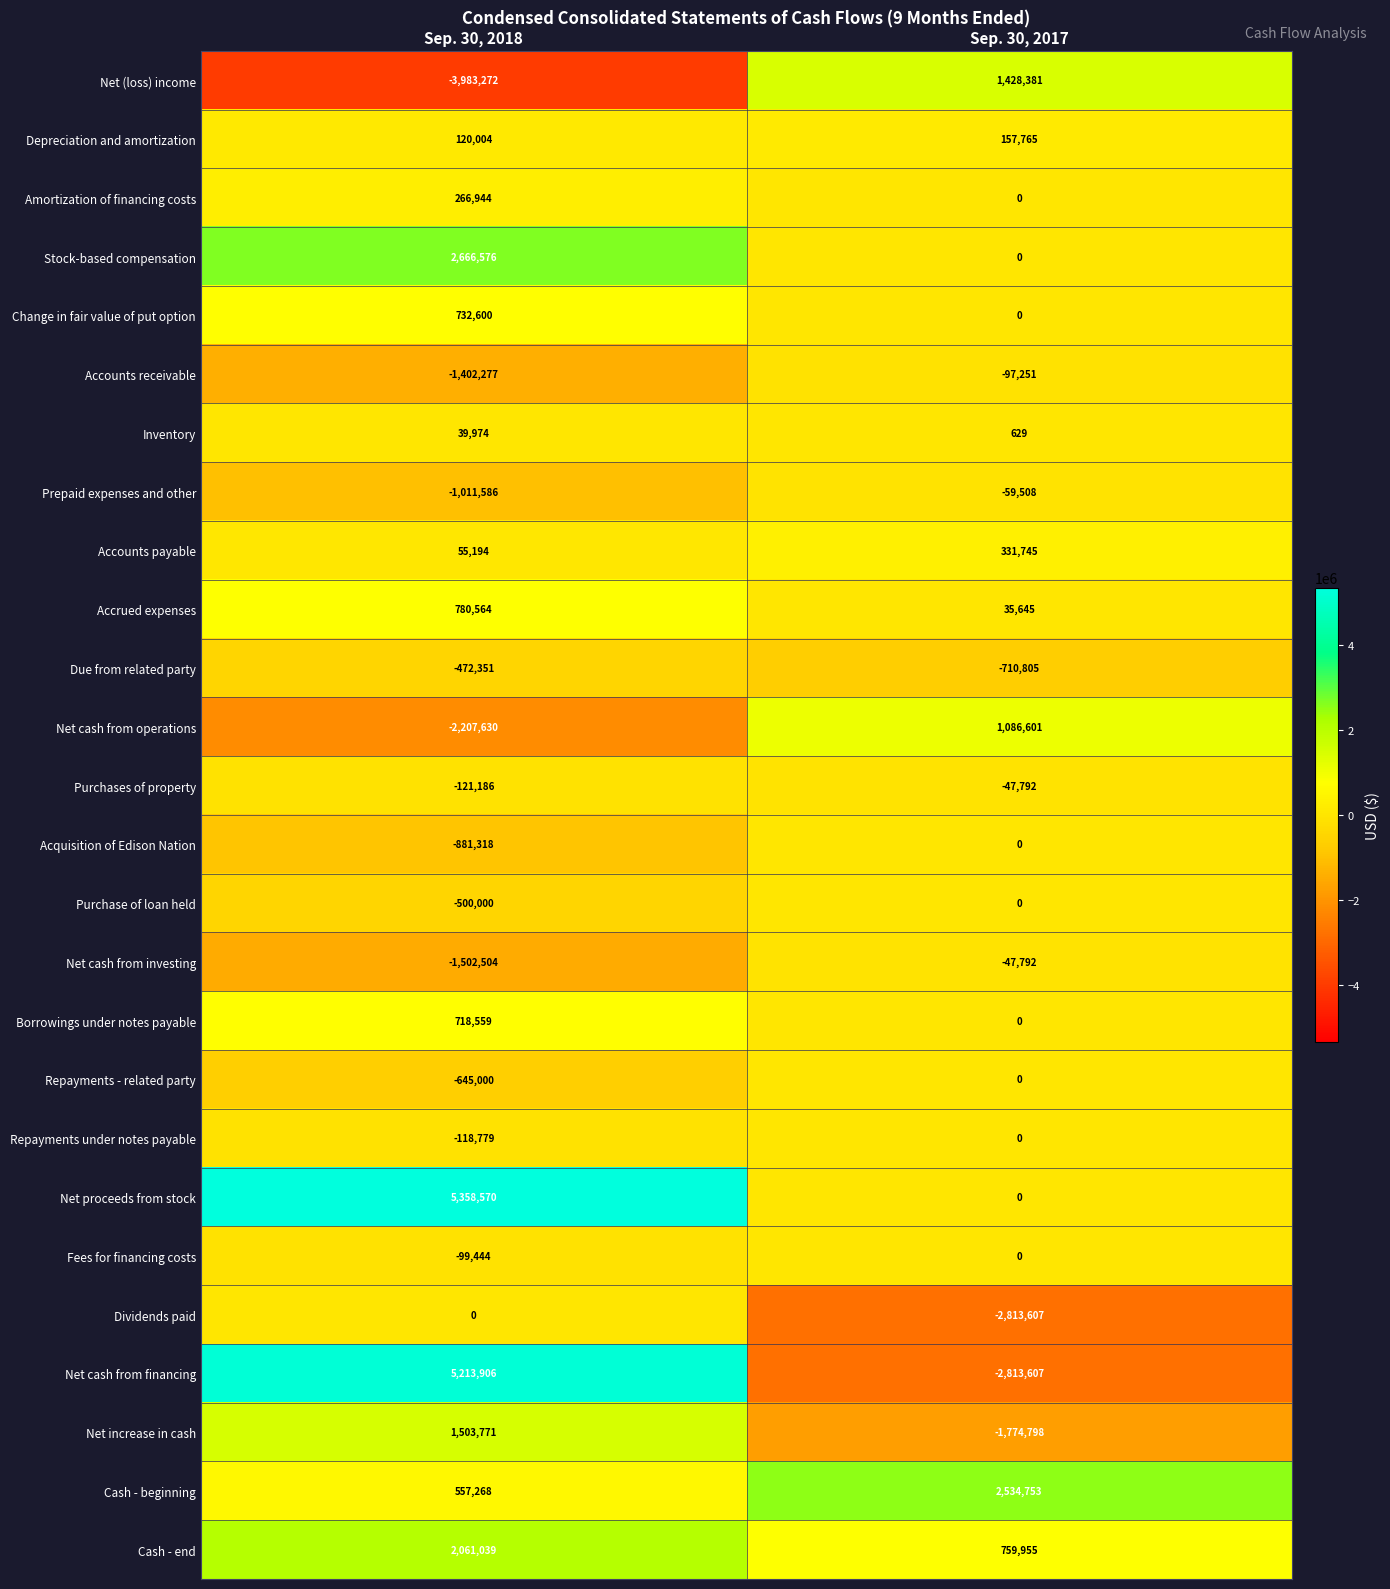

How many values in the Cash - beginning series are below 2534753?

1